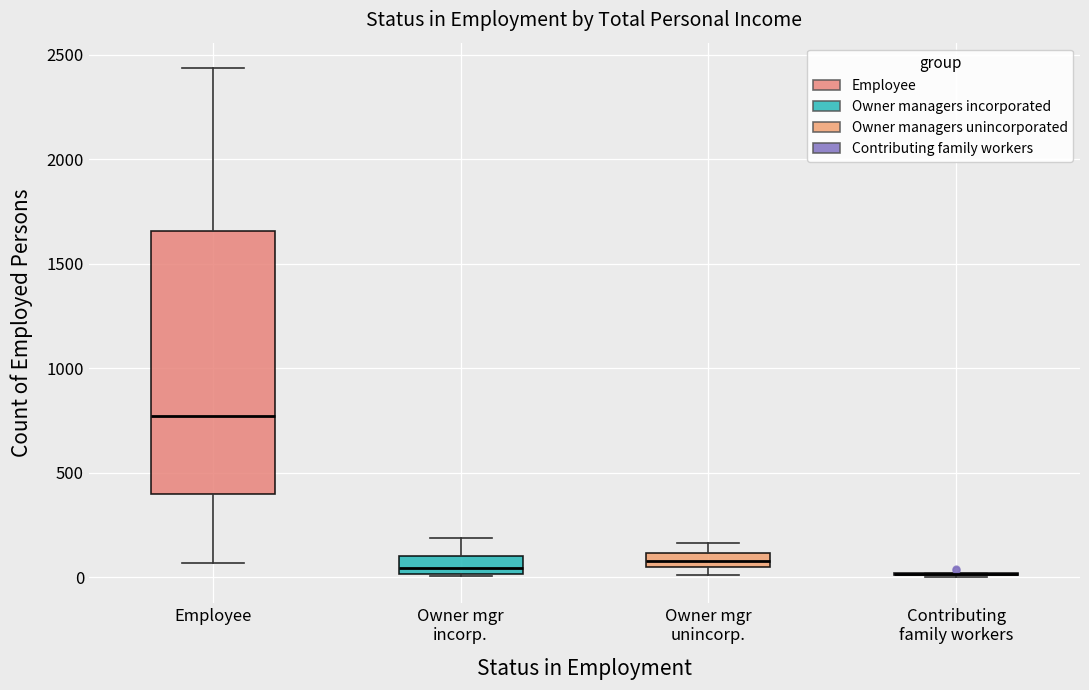

Which box is the tallest, from its lower edge to its upper edge?

Employee